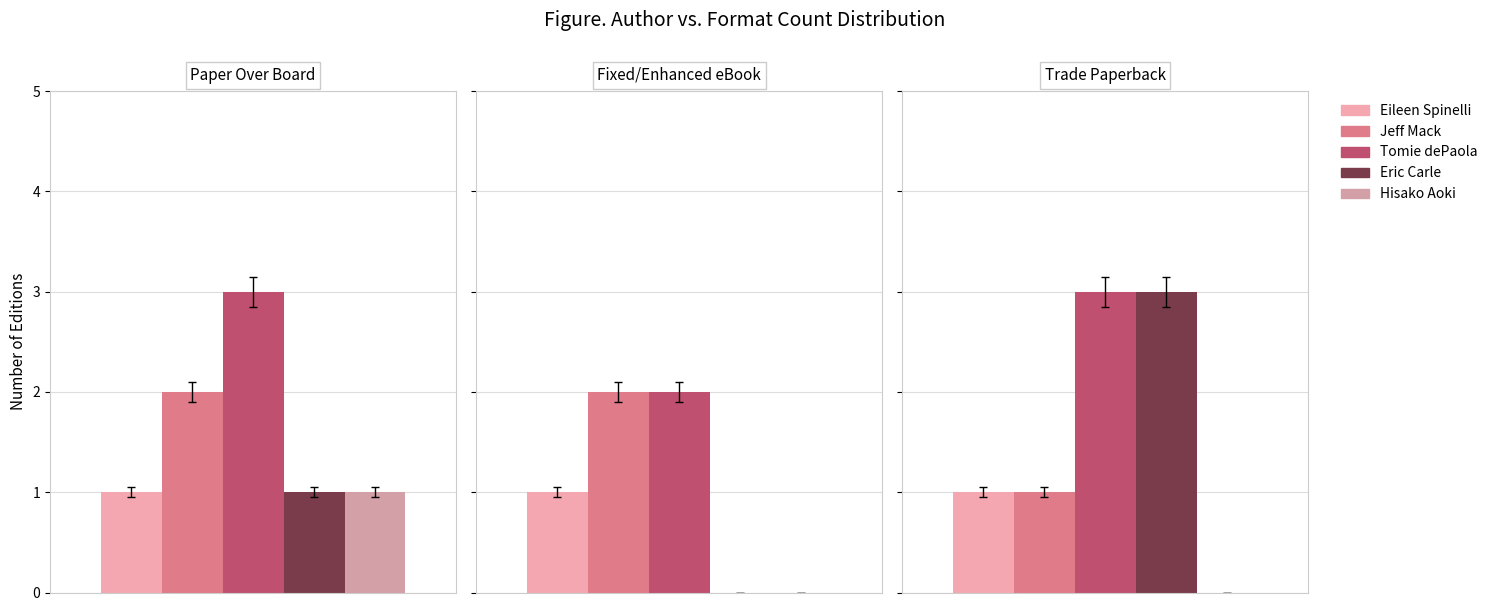

The value of Tomie dePaola at Paper Over Board is 3. True or false?

True